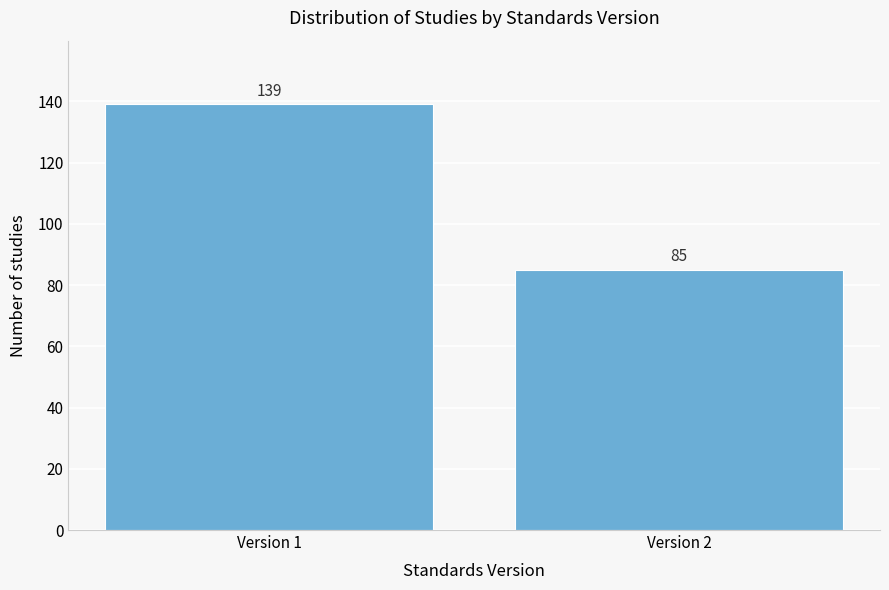

Reading left to right, what are all the values shown in this chart?

Version 1=139	Version 2=85